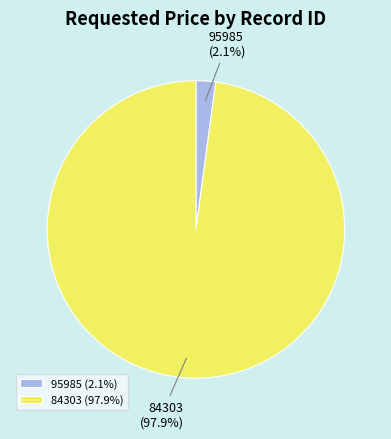

What percentage is the 84303 slice, to the nearest percent?

98%